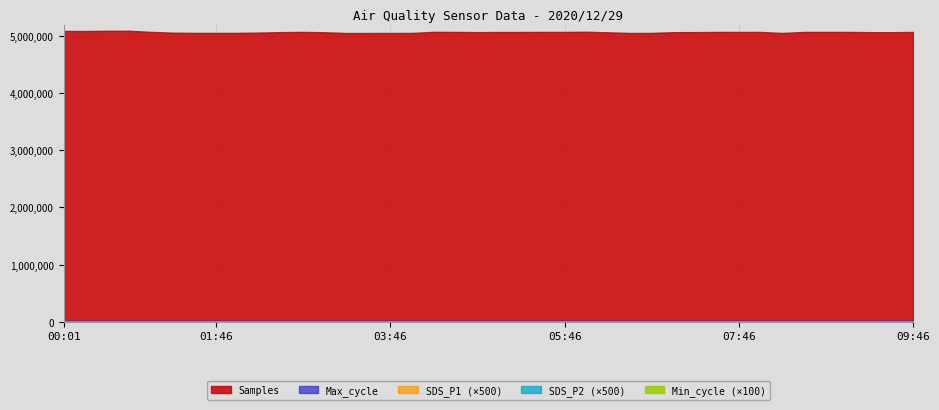

Between 04:16 and 05:31, which series saw the biggest shift?

Samples